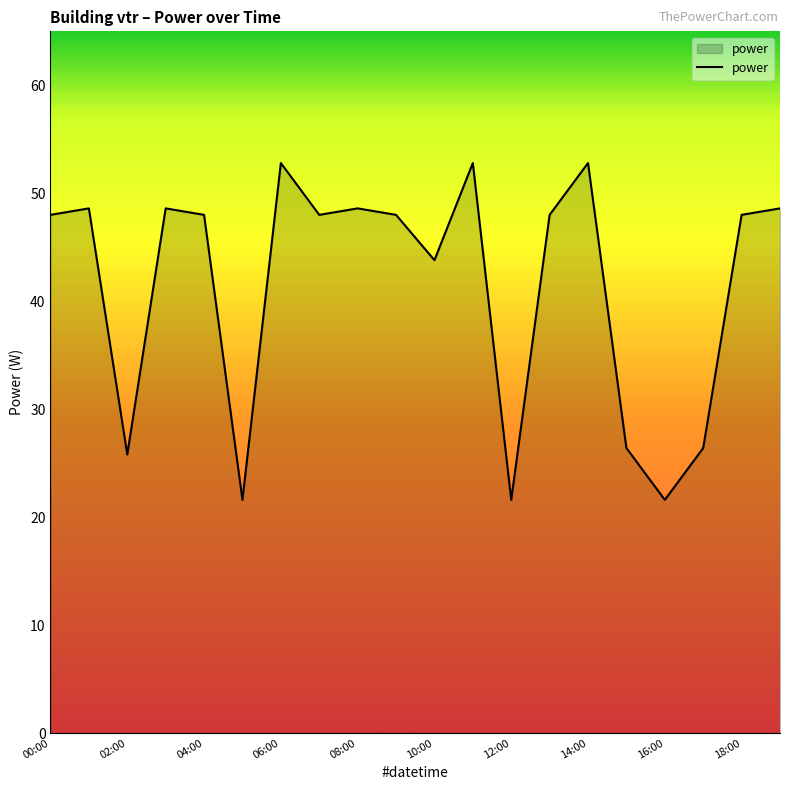

What is the maximum value shown in the chart?

52.8